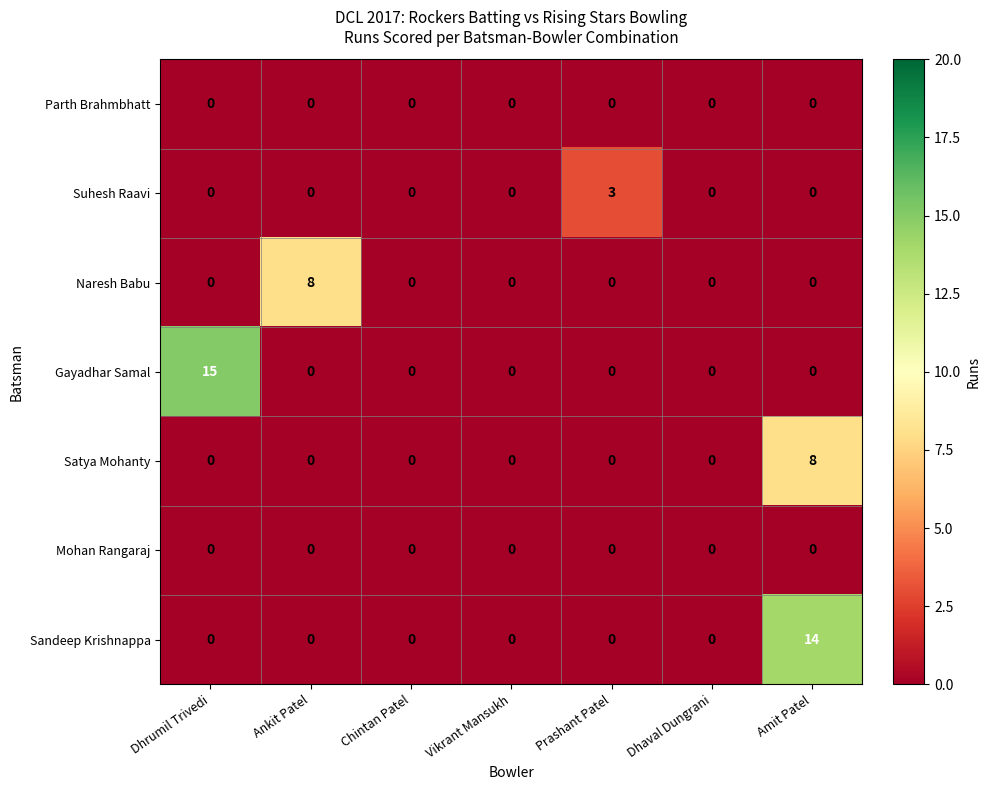

The value of Satya Mohanty at Dhaval Dungrani is 4. True or false?

False